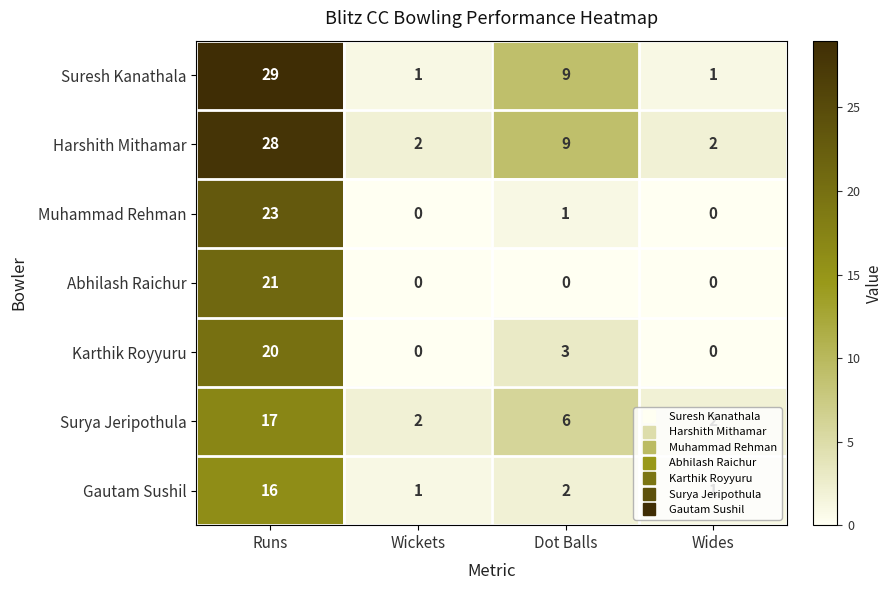

Is the value of Abhilash Raichur at Wides greater than the value of Muhammad Rehman at Dot Balls?

No